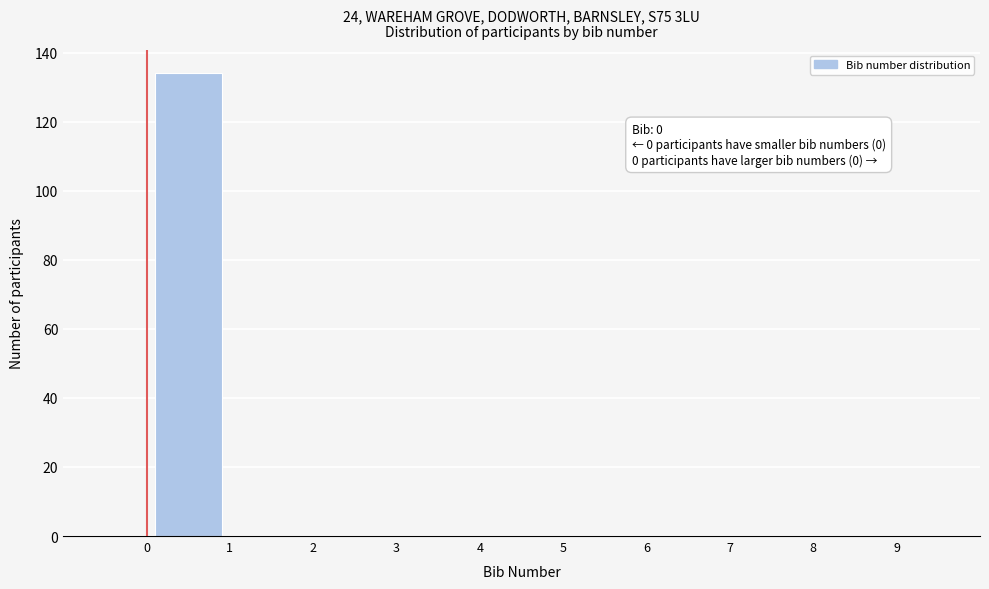

Over which range of the x-axis is the bar tallest?

0 to 1